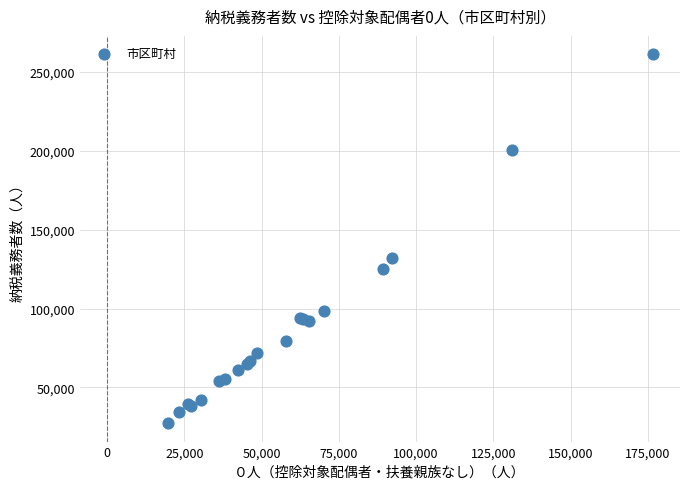

What Y value in the scatter plot is closest to 144189?

131941